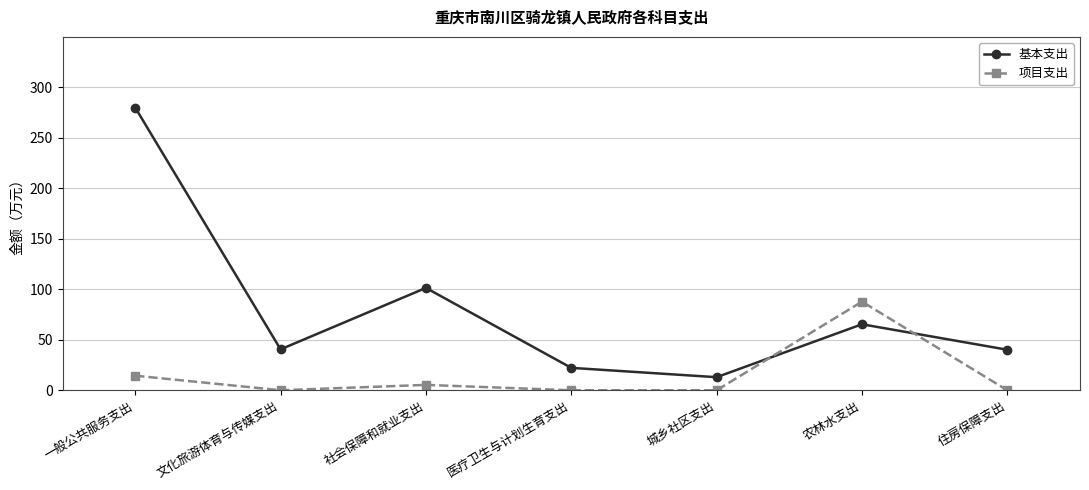

Which series has the largest range (max minus min)?

基本支出